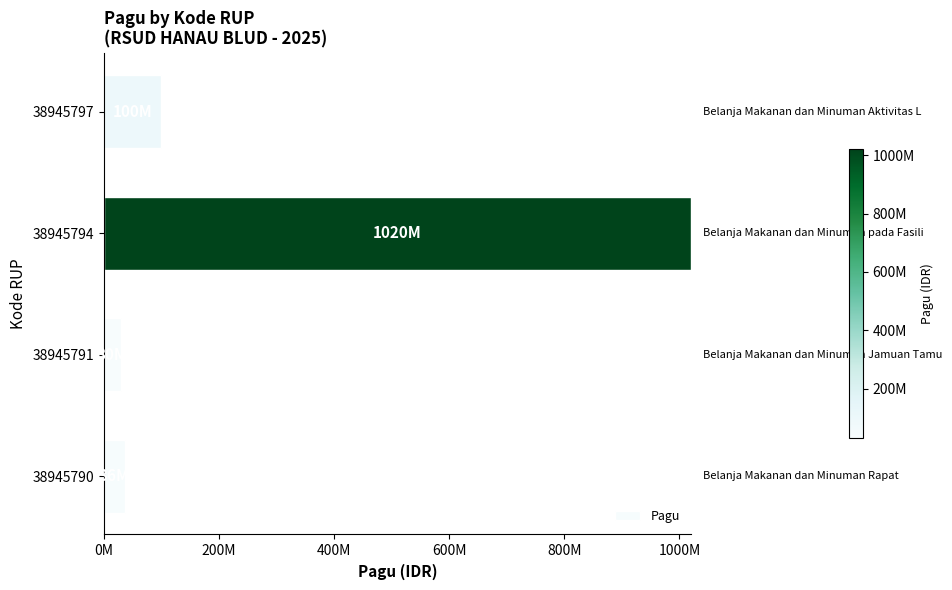

Are the bars horizontal?

Yes